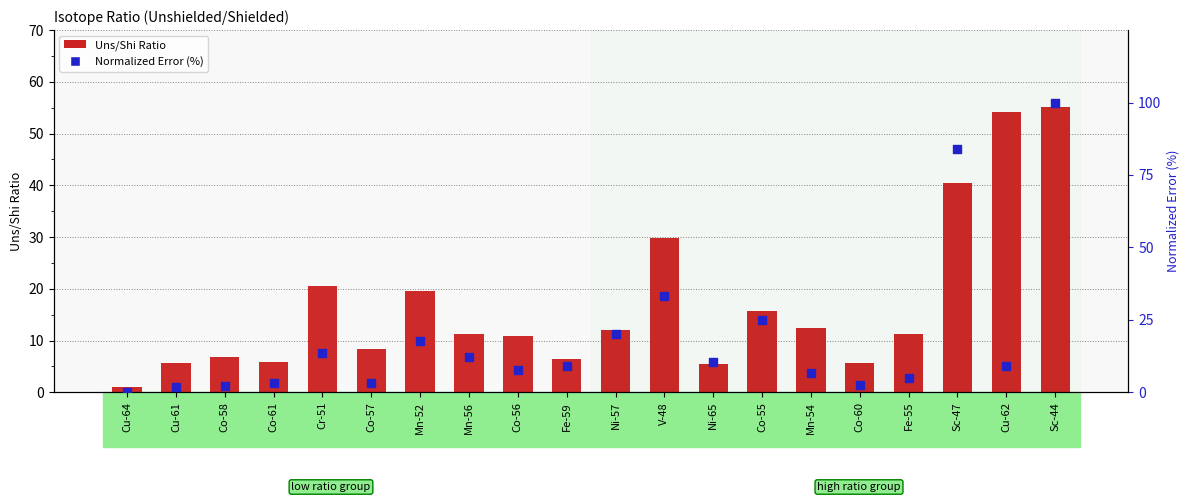

Which series contains the highest Y value?

Normalized Error (%)